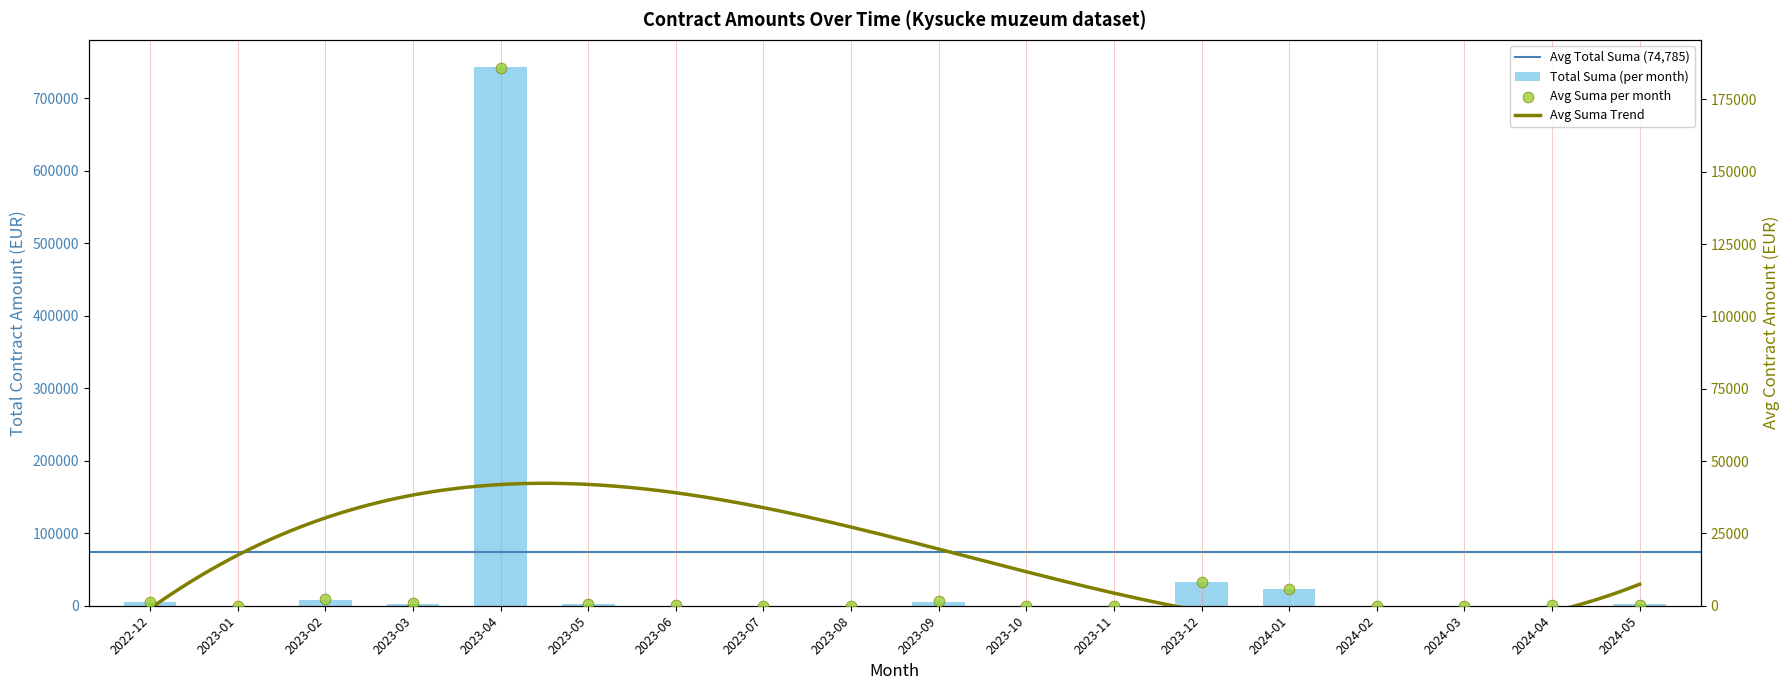

What is the total value across all series at 2024-04?

600.0